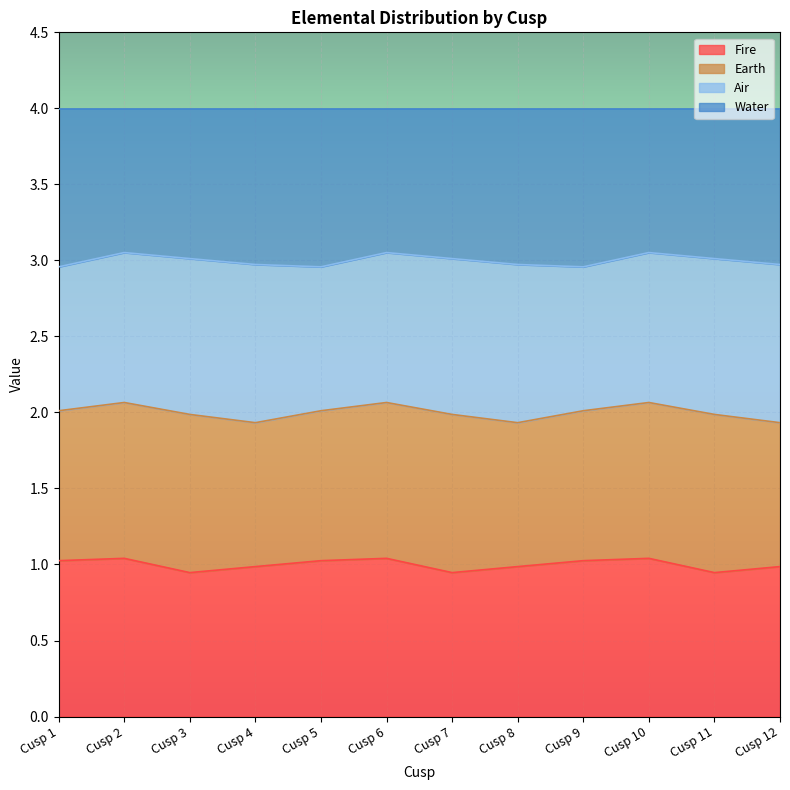

Which category has the lowest value across all series?

Cusp 3